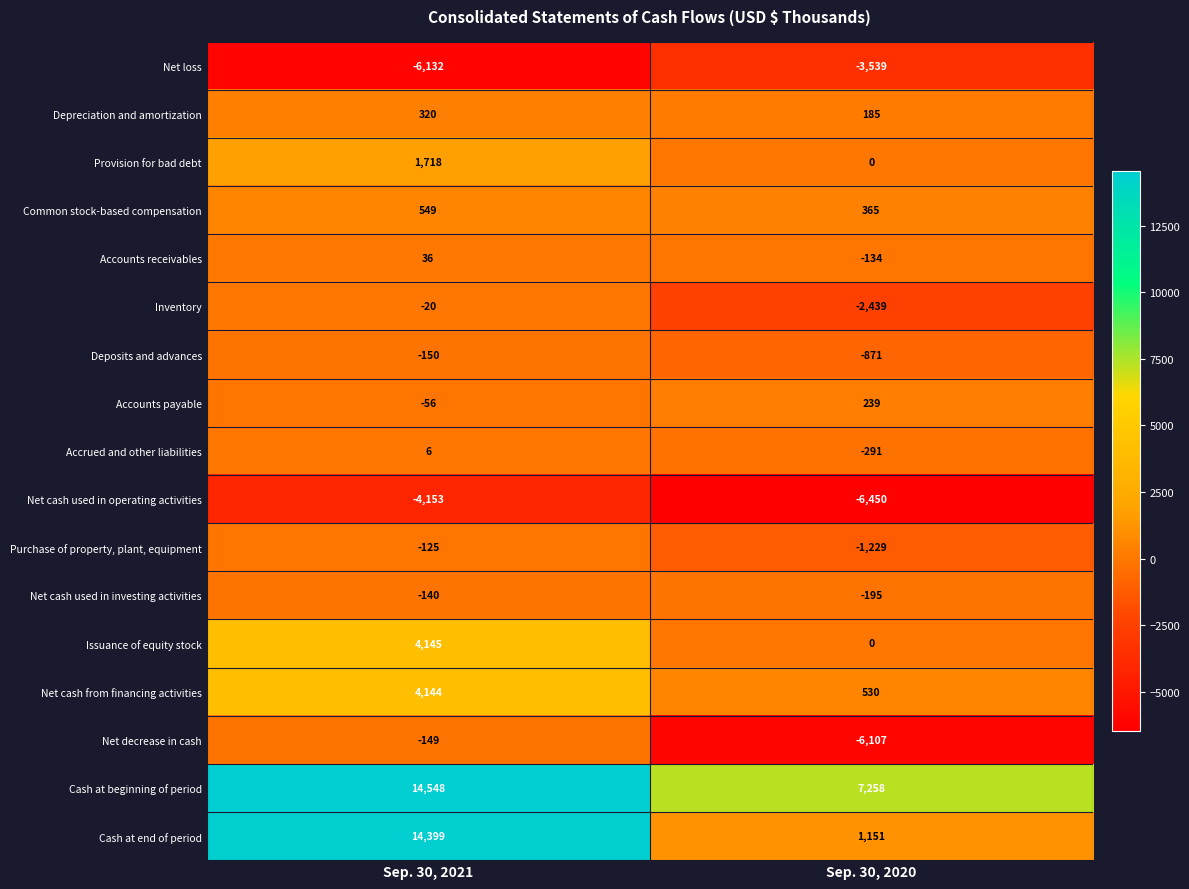

What is the total value across all series at Sep. 30, 2021?

28940